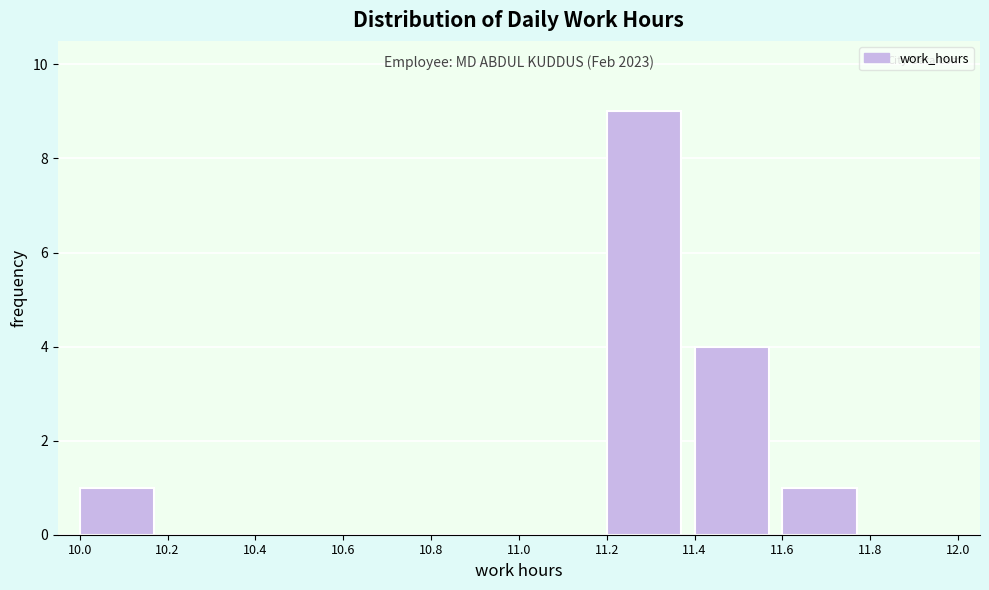

Over which range of the x-axis is the bar tallest?

11.2 to 11.4